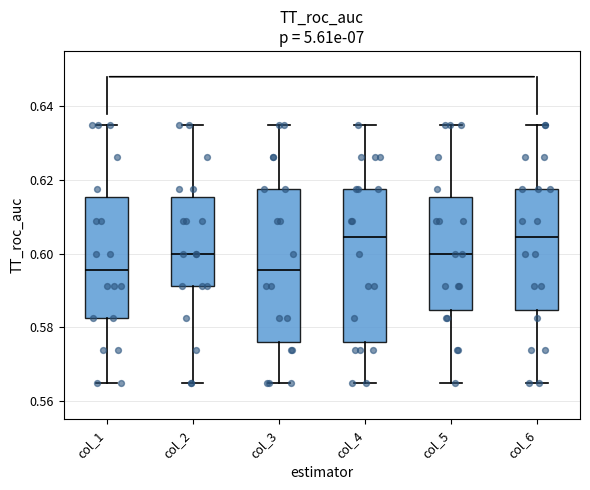

Where does the median line of the box for col_2 sit on the y-axis? The values are not printed on the chart, so give them approximately, as read against the axis.

0.600